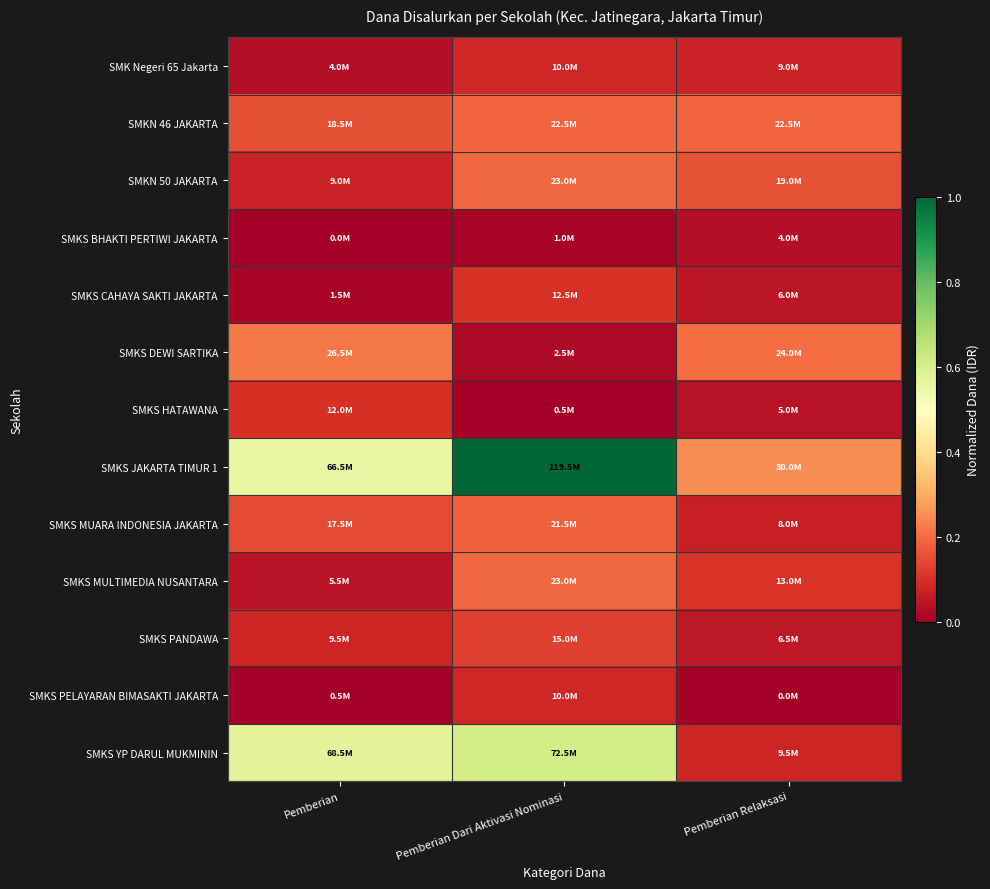

List the series in order of their peak value, highest first.

SMKS JAKARTA TIMUR 1, SMKS YP DARUL MUKMININ, SMKS DEWI SARTIKA, SMKN 50 JAKARTA, SMKS MULTIMEDIA NUSANTARA, SMKN 46 JAKARTA, SMKS MUARA INDONESIA JAKARTA, SMKS PANDAWA, SMKS CAHAYA SAKTI JAKARTA, SMKS HATAWANA, SMK Negeri 65 Jakarta, SMKS PELAYARAN BIMASAKTI JAKARTA, SMKS BHAKTI PERTIWI JAKARTA